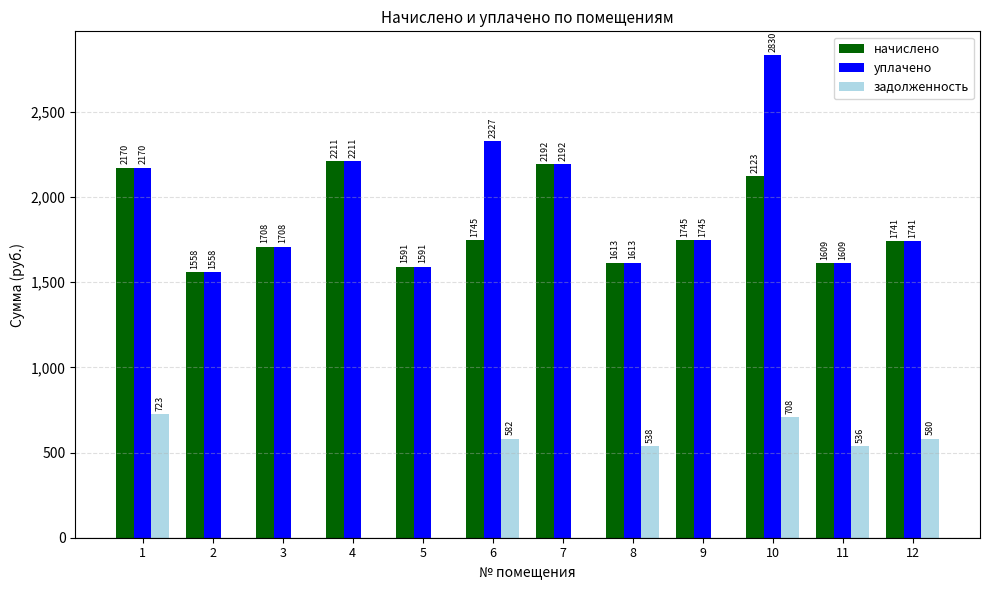

What are all the series names shown in the legend?

начислено, уплачено, задолженность